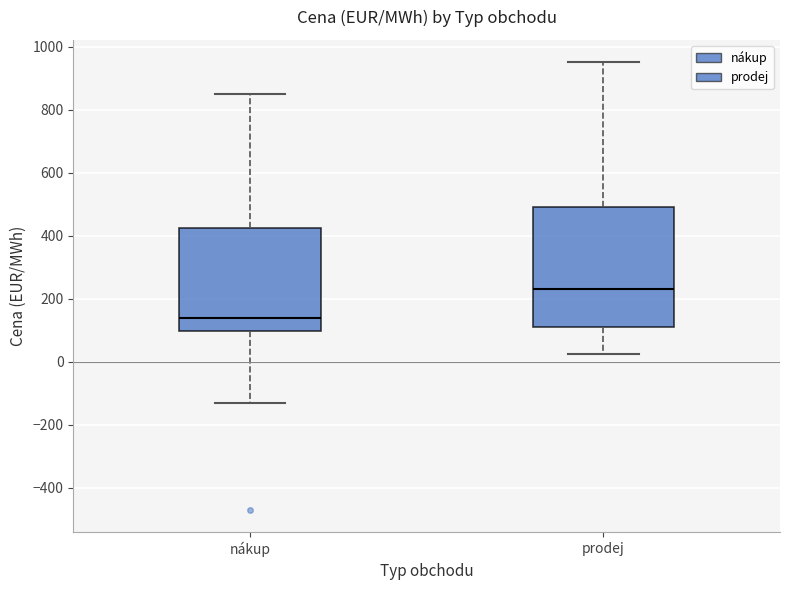

Which box has the lowest median line?

nákup